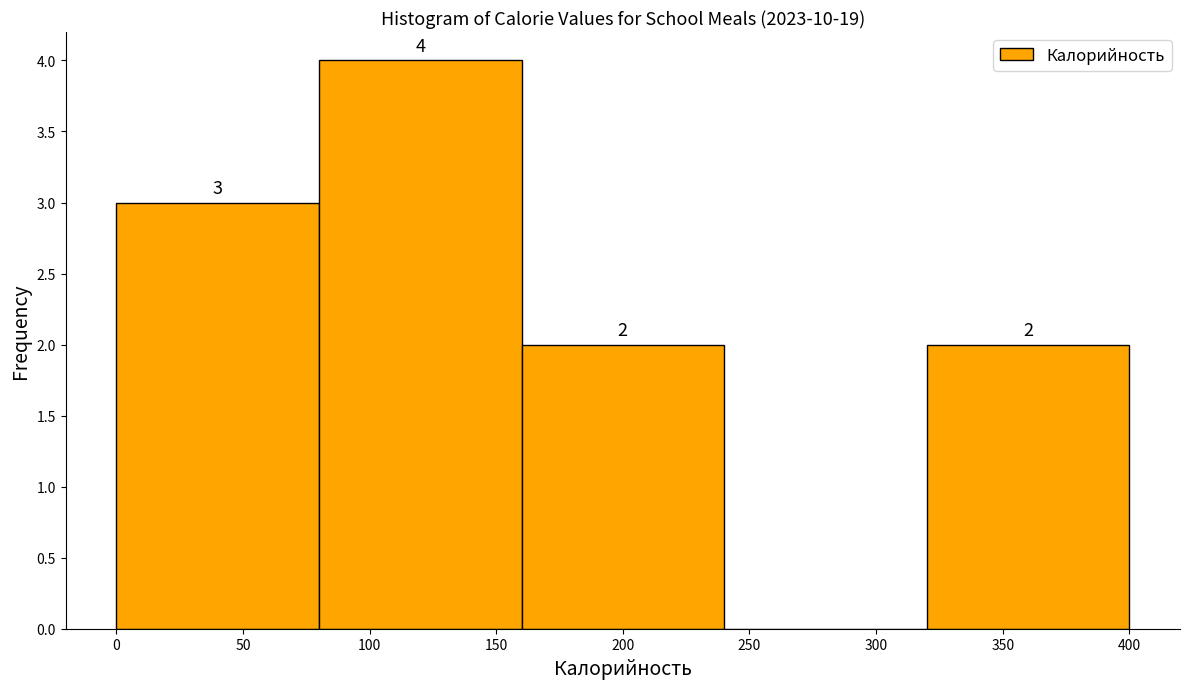

Which range on the x-axis has the tallest bar?

80 to 160